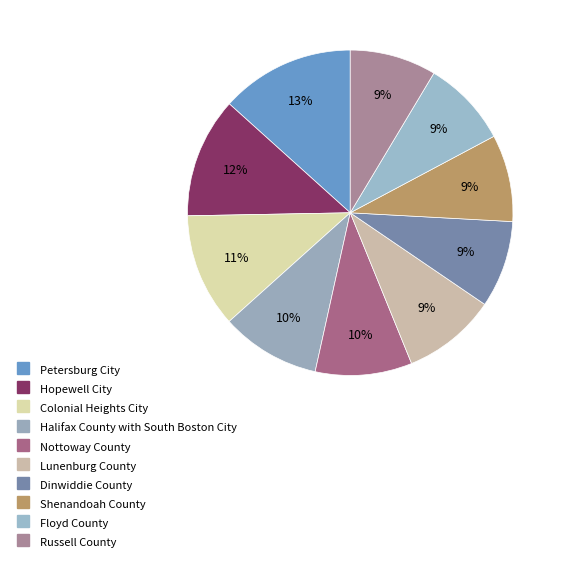

What is the ratio of the value at Hopewell City to the value at Lunenburg County?

1.3